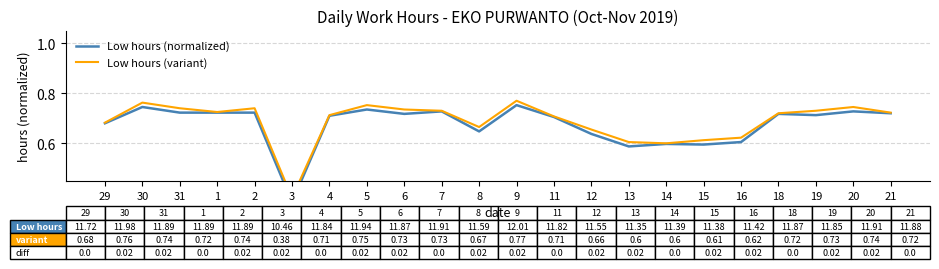

At which category does Low hours (normalized) reach its first local peak?

30